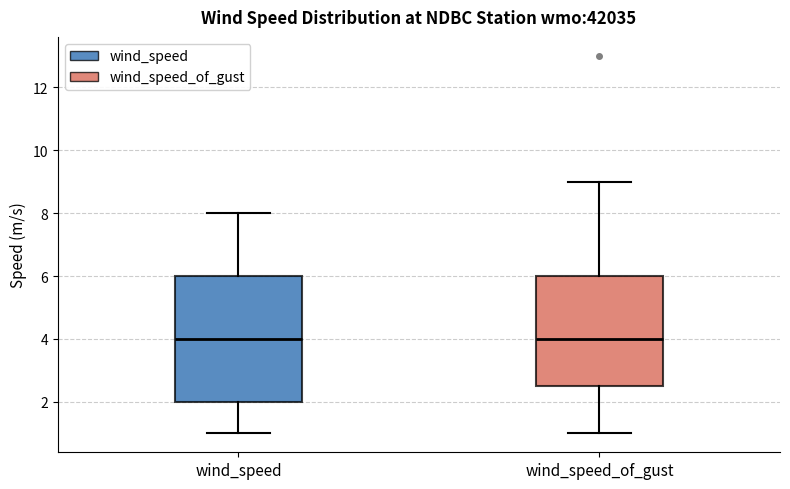

Where is the upper edge of the box for wind_speed on the y-axis? The values are not printed on the chart, so give them approximately, as read against the axis.

6.0